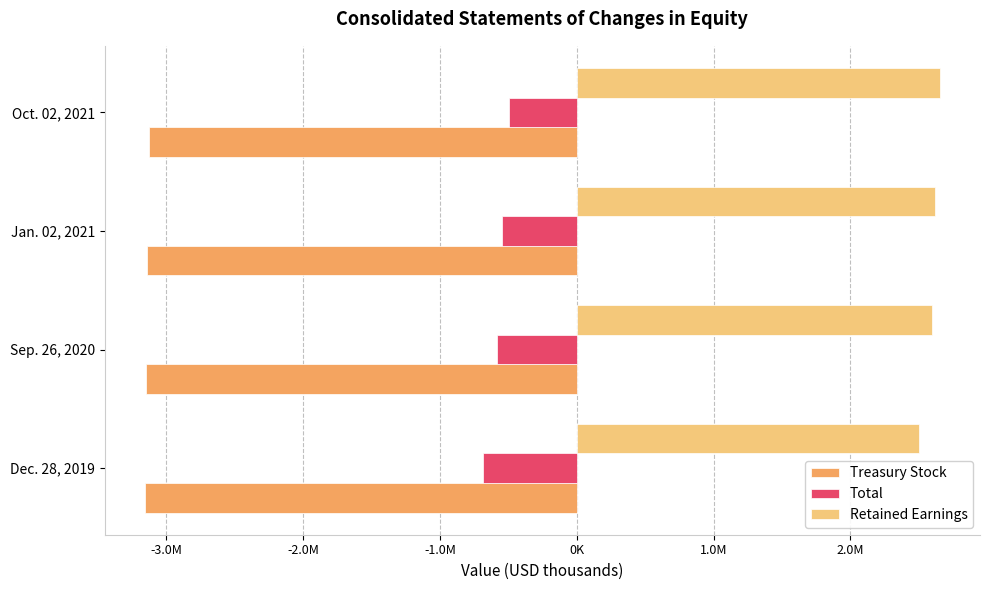

Reading right to left, what are all the values shown in this chart?

Treasury Stock: -3127295	-3140903	-3146011	-3158274
Total: -491377	-548211	-584750	-685543
Retained Earnings: 2656970	2617841	2596926	2500083